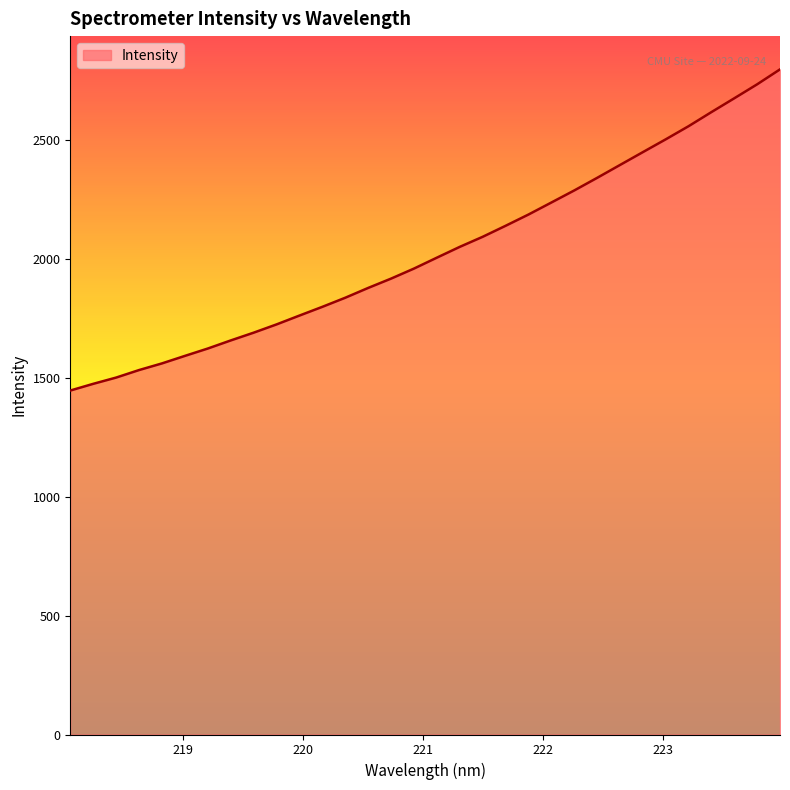

How many distinct data groups are displayed?

1